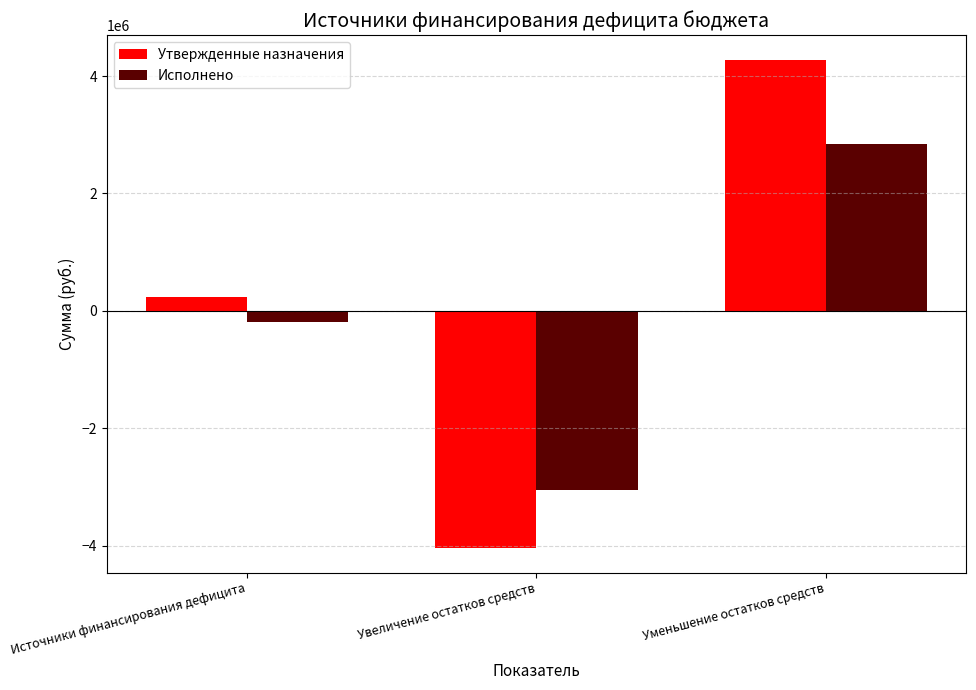

Is the value of Исполнено at Источники финансирования дефицита greater than the value of Утвержденные назначения at Источники финансирования дефицита?

No